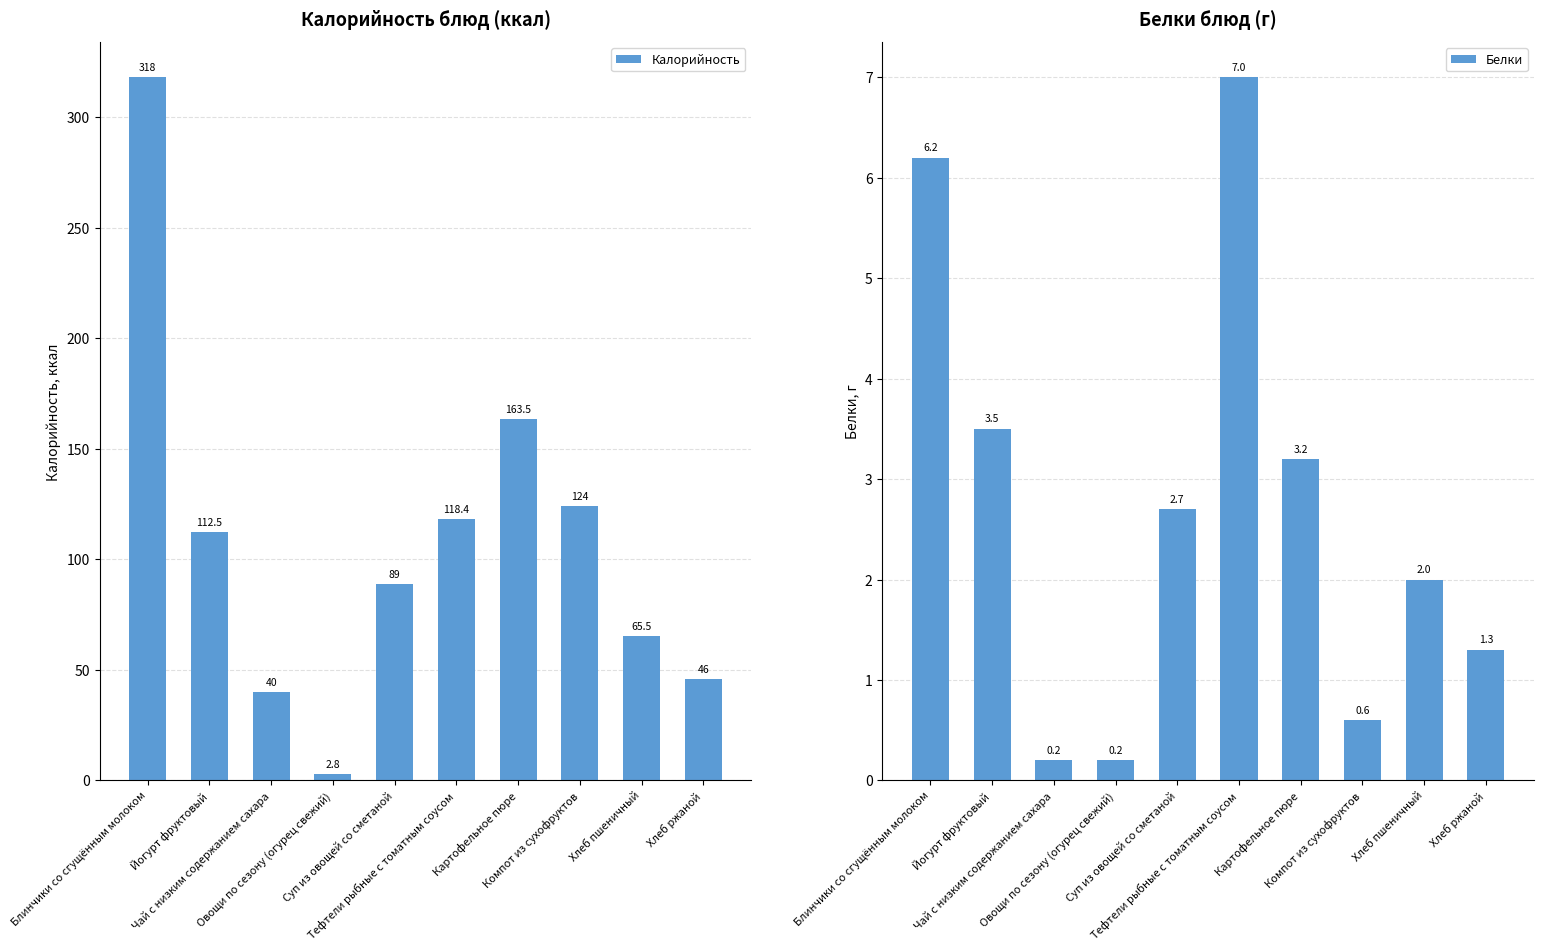

What position from the right is Йогурт фруктовый?

9